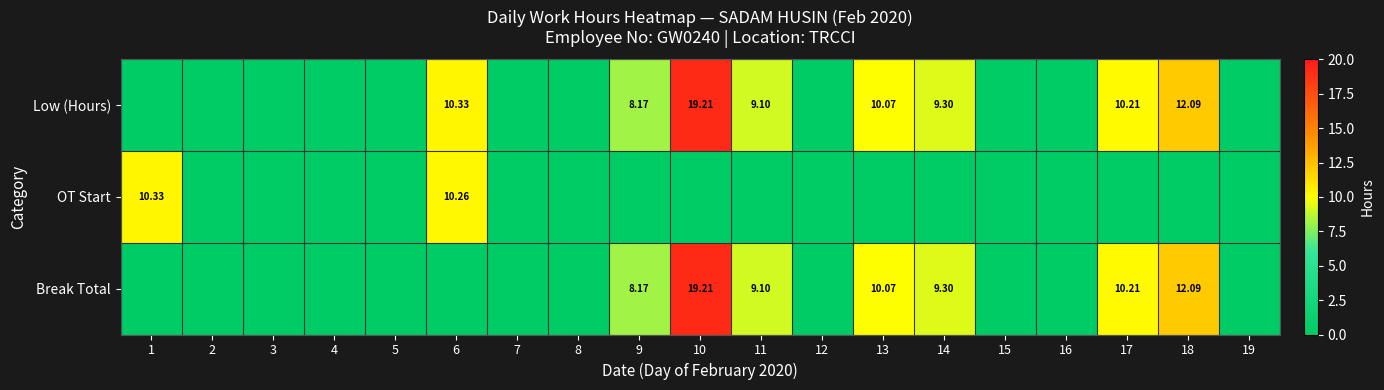

What is the average value of the Low (Hours) series?

4.7